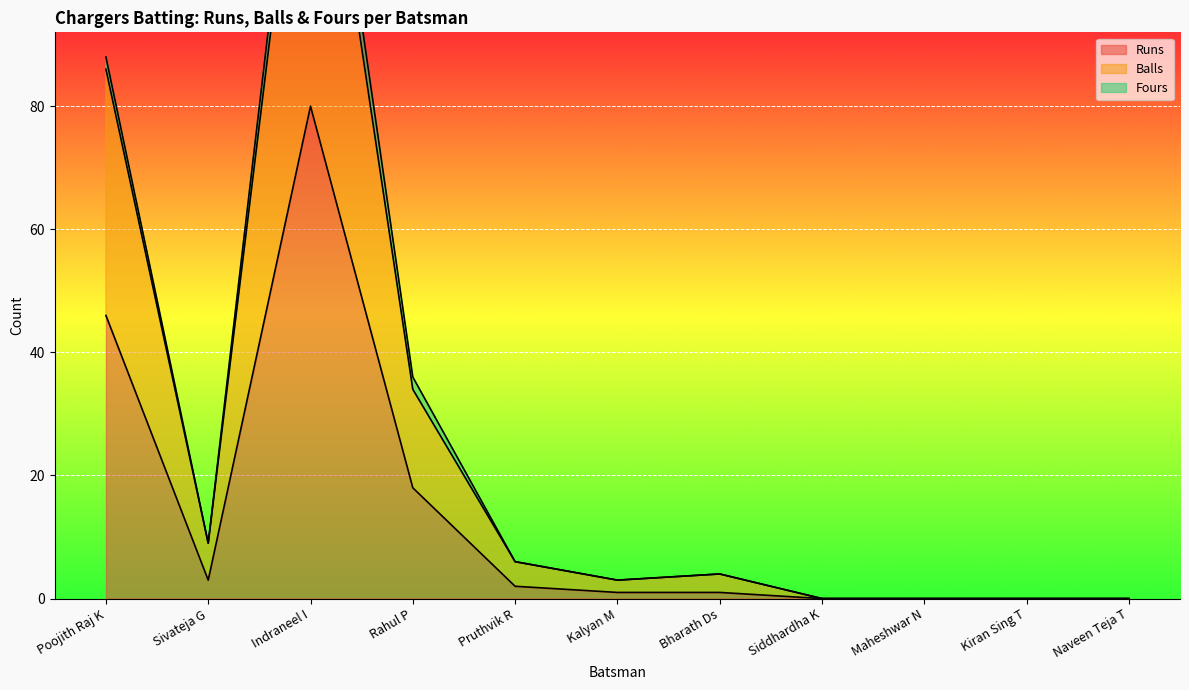

What position from the left is Kiran Sing T?

10